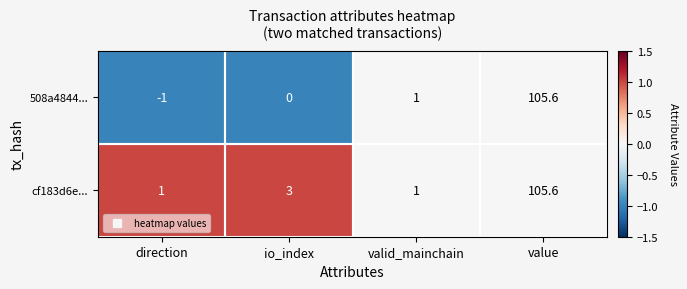

What is the approximate value of cf183d6e... at value?

105.6